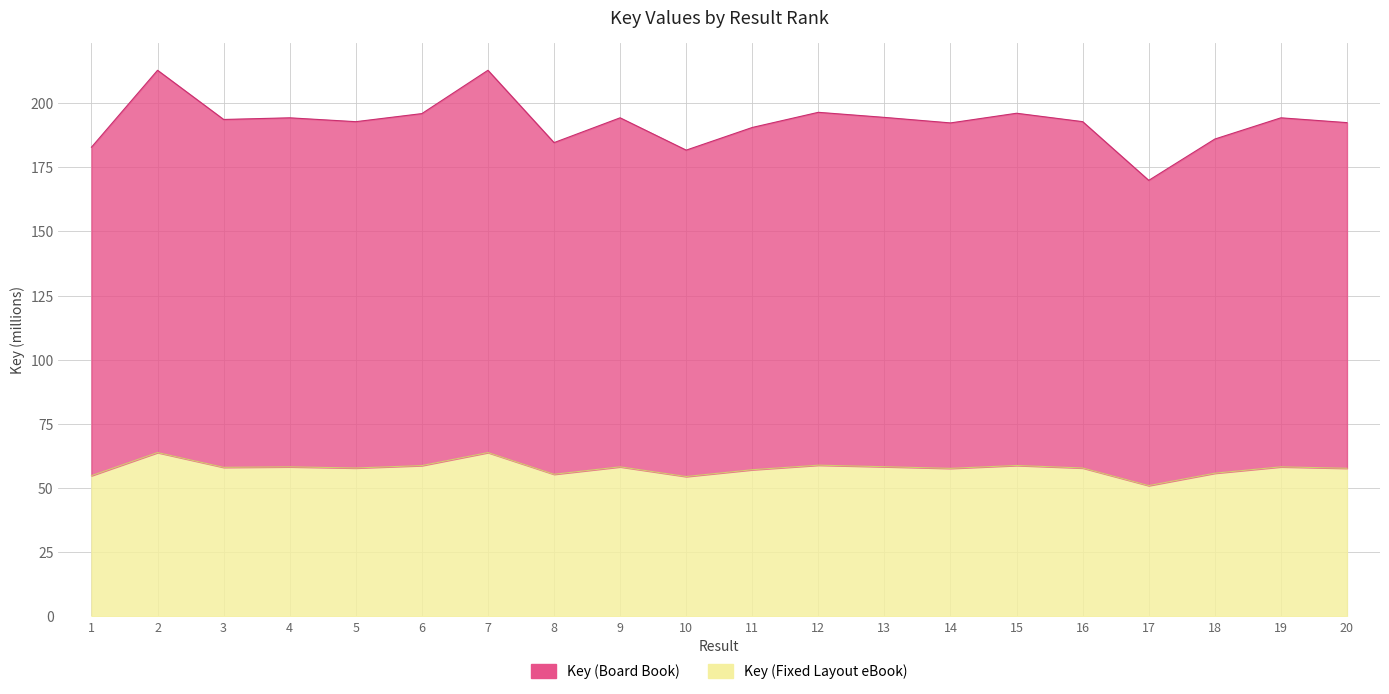

At which category is the sum across all series the highest?

2